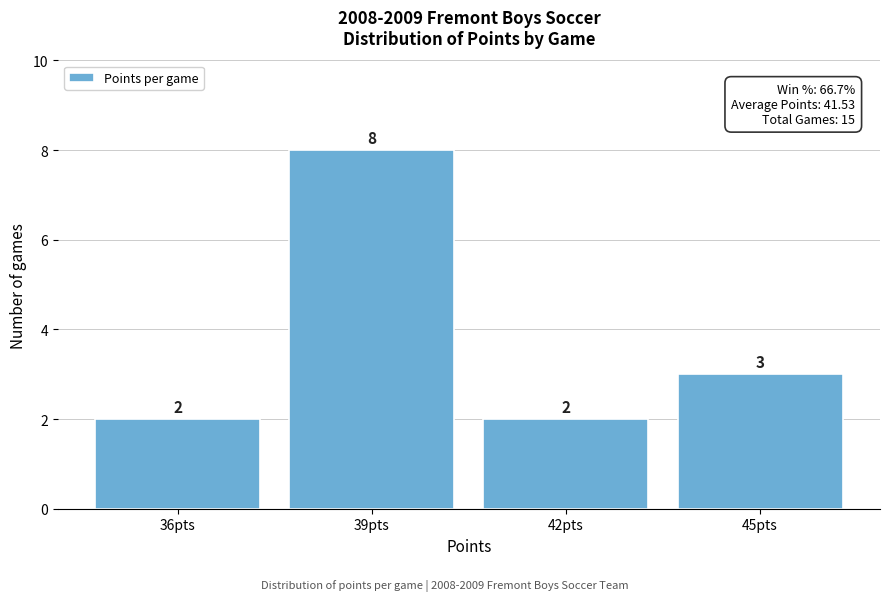

Reading left to right, what are all the values shown in this chart?

36pts=2	39pts=8	42pts=2	45pts=3